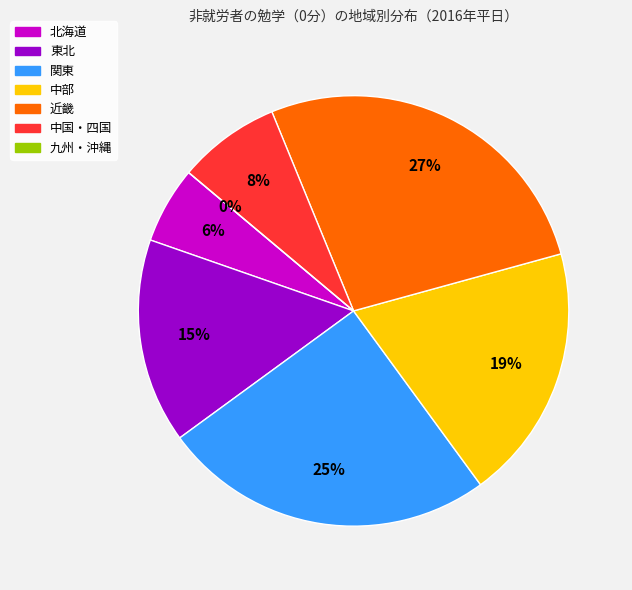

How many segments does this pie chart have?

7